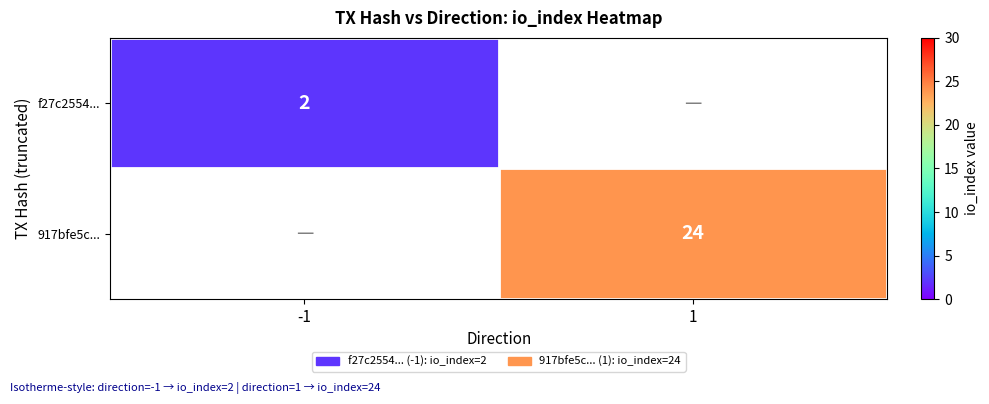

True or false: f27c2554... has a value of 3 at -1.

False